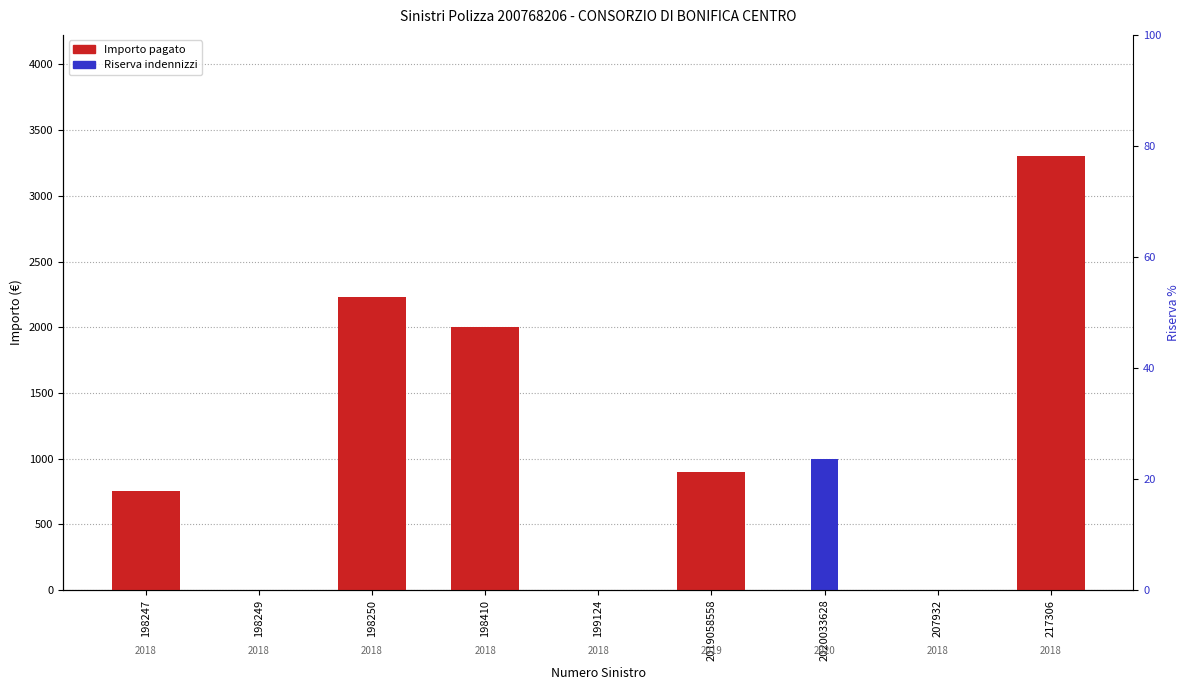

At which label does Importo pagato reach its minimum?

198249